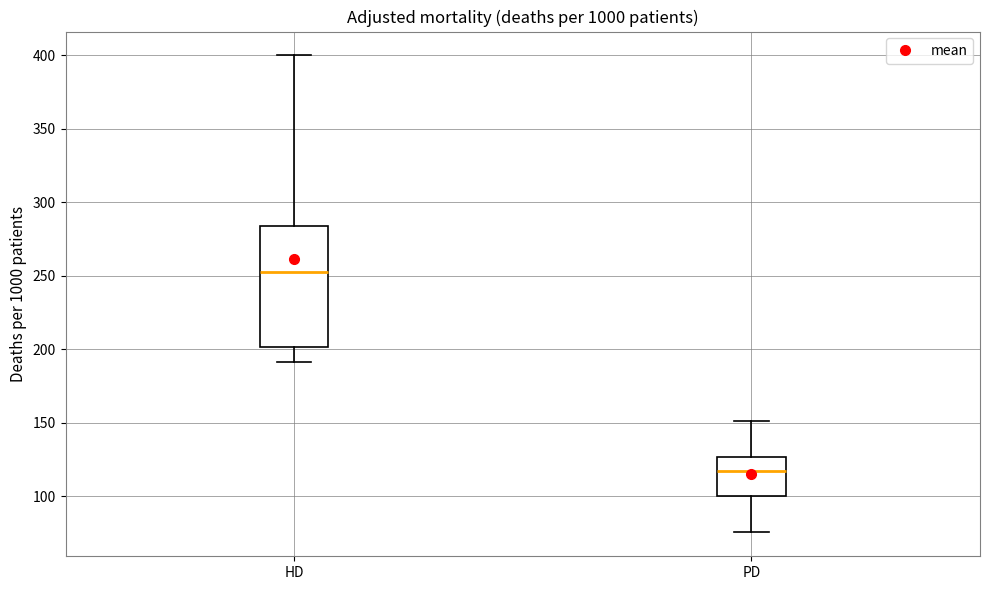

Reading left to right, read every box against the y-axis: the position of its median line, the range the box covers, and the ends of its whiskers. The values are not printed on the chart, so give them approximately, as read against the axis.

HD: median 255, box 200 to 285, whiskers 190 to 400
PD: median 115, box 100 to 125, whiskers 75 to 150